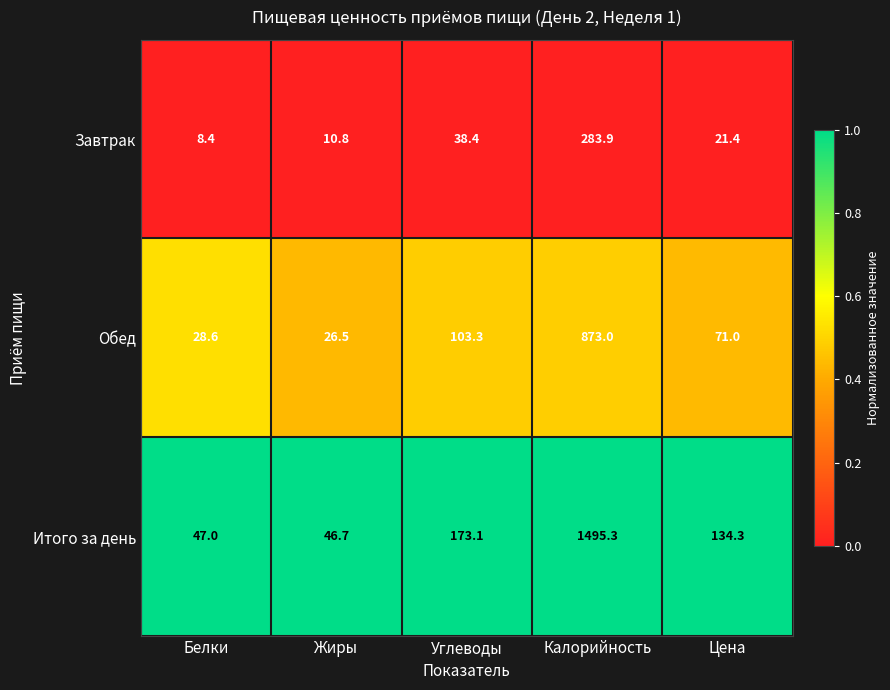

Reading left to right, what are all the values shown in this chart?

Завтрак: Белки=8.4	Жиры=10.8	Углеводы=38.4	Калорийность=283.9	Цена=21.4
Обед: Белки=28.6	Жиры=26.5	Углеводы=103.3	Калорийность=873.0	Цена=71.0
Итого за день: Белки=47.0	Жиры=46.7	Углеводы=173.1	Калорийность=1495.3	Цена=134.3